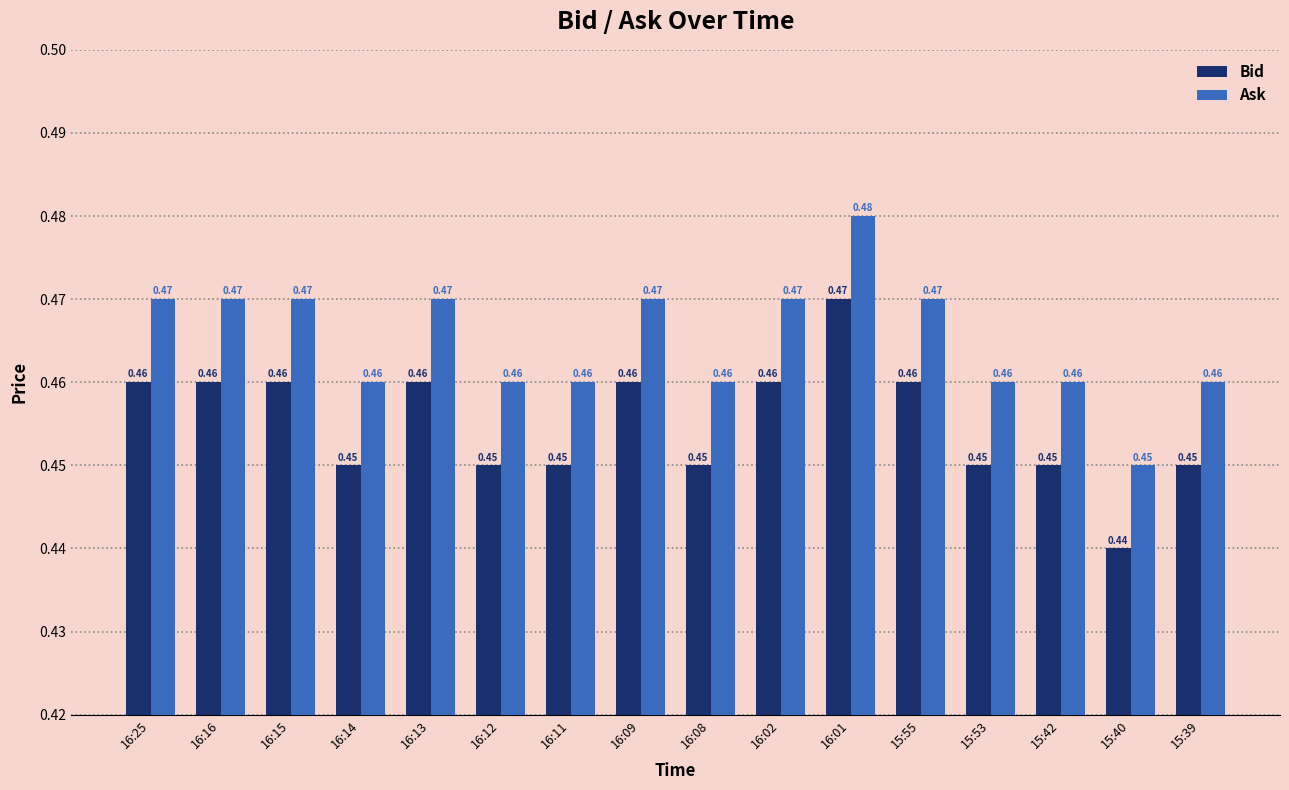

What is the sum of the Ask values at 15:55 and 16:25?

0.9